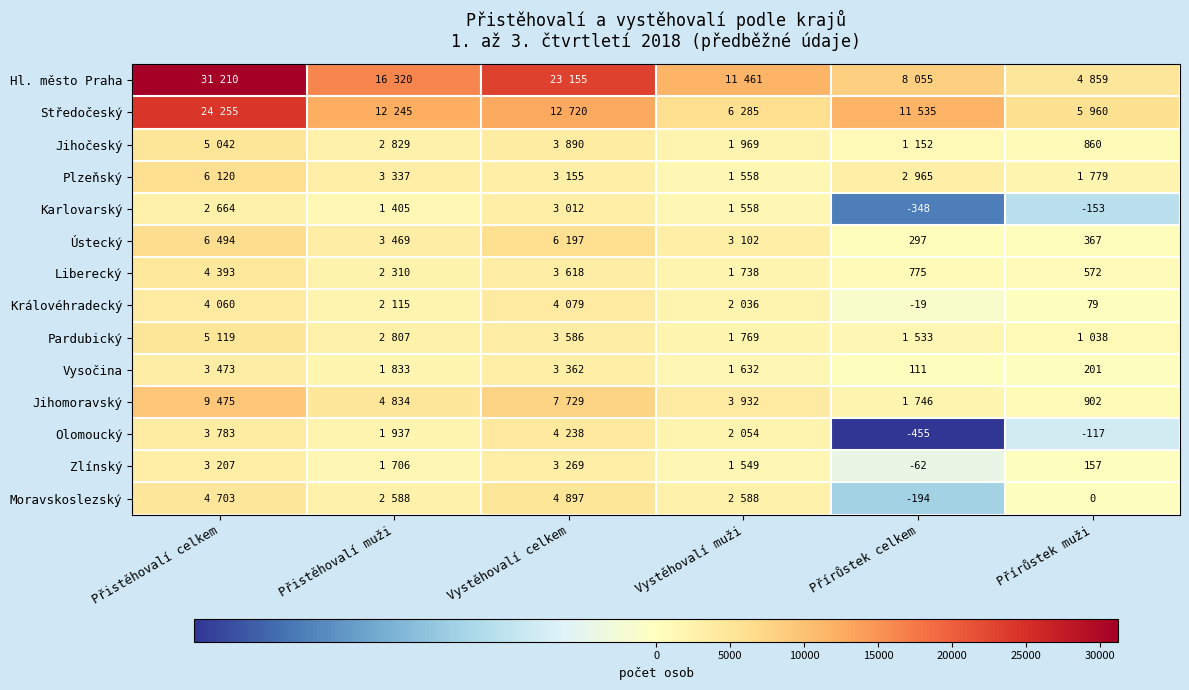

What is the sum of all Plzeňský values?

18914